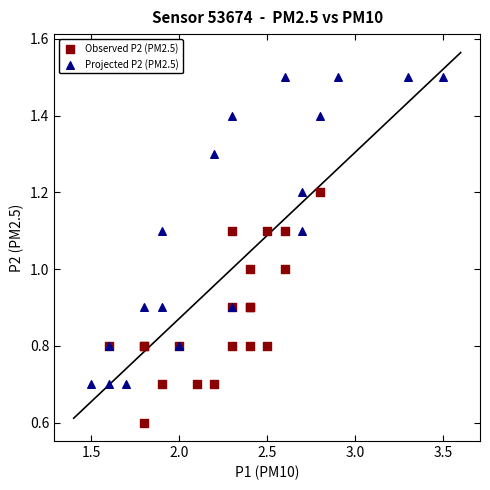

Which series contains the lowest Y value?

Observed P2 (PM2.5)